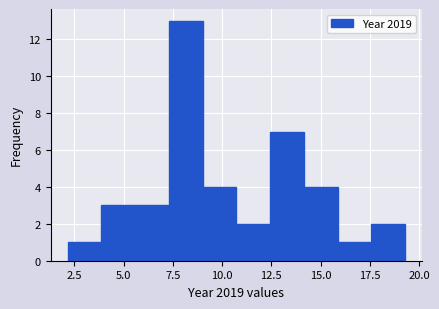

Around what value on the x-axis is the tallest bar? Give the approximate position of its centre, as read against the axis.

8.0